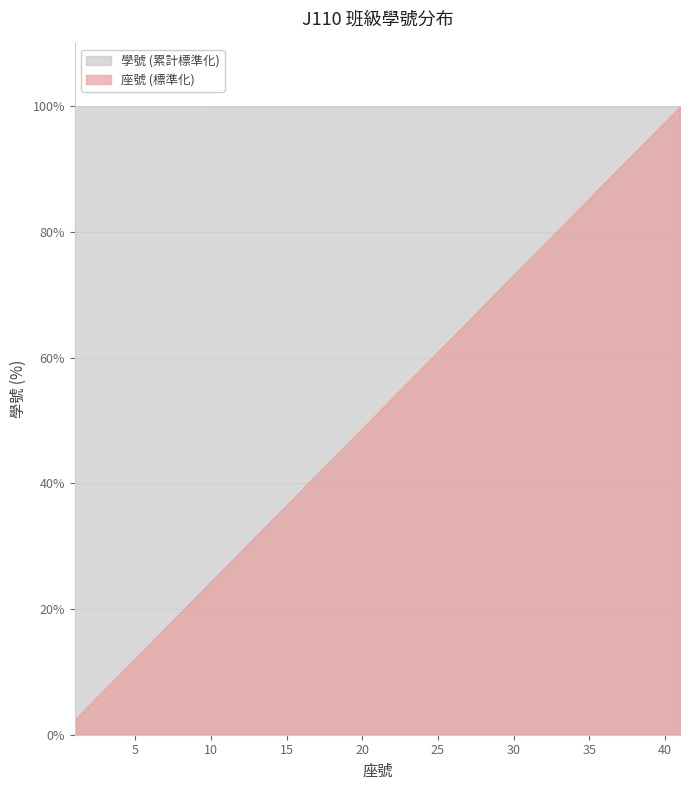

The value of 學號 (累計) at 12 is 404329. True or false?

False